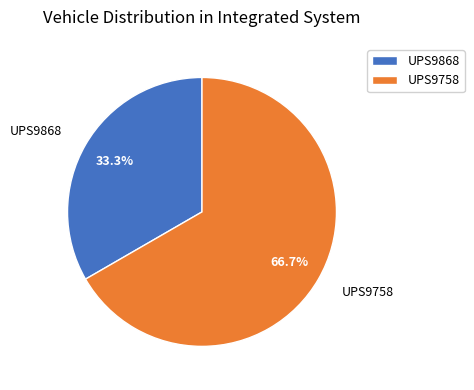

Combined, what portion of the pie is UPS9758 and UPS9868?

100.0%